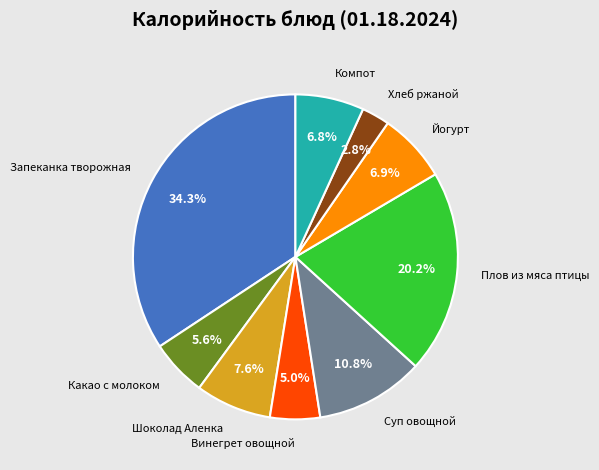

Count the number of slices in the pie.

9